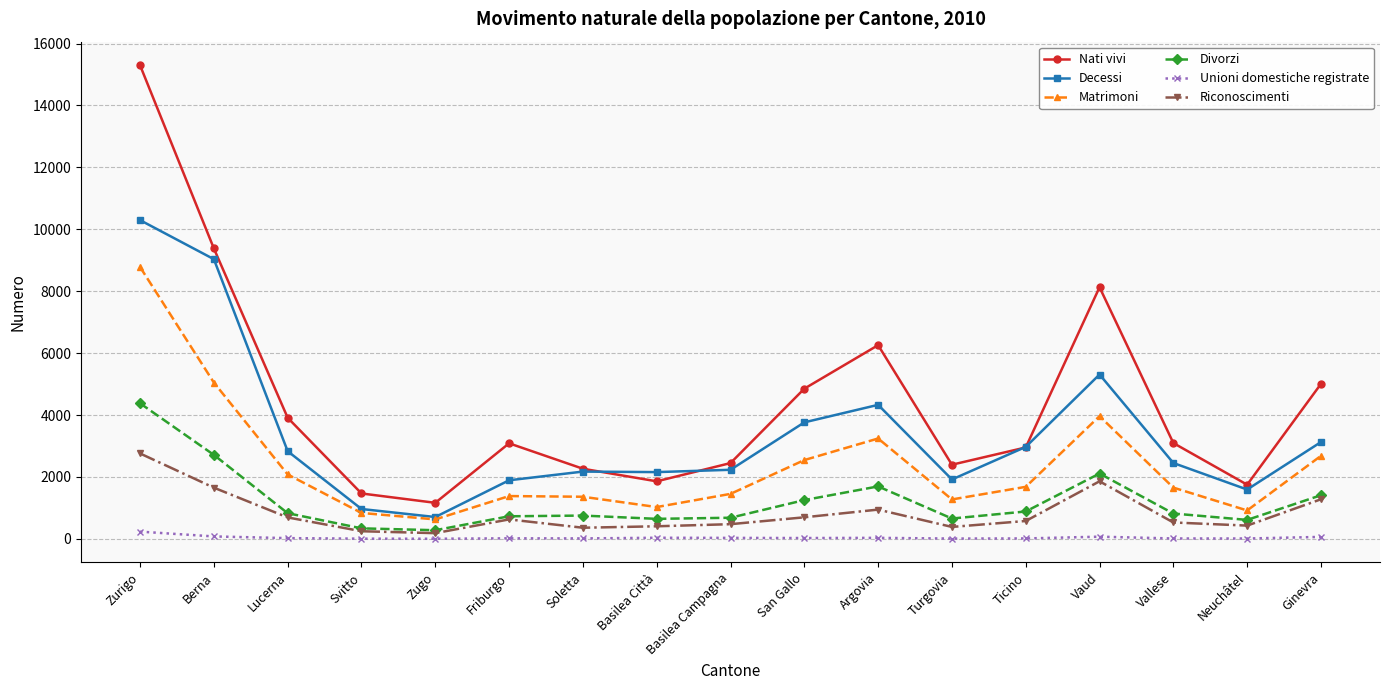

Rank the series by their maximum value, from highest to lowest.

Nati vivi, Decessi, Matrimoni, Divorzi, Riconoscimenti, Unioni domestiche registrate